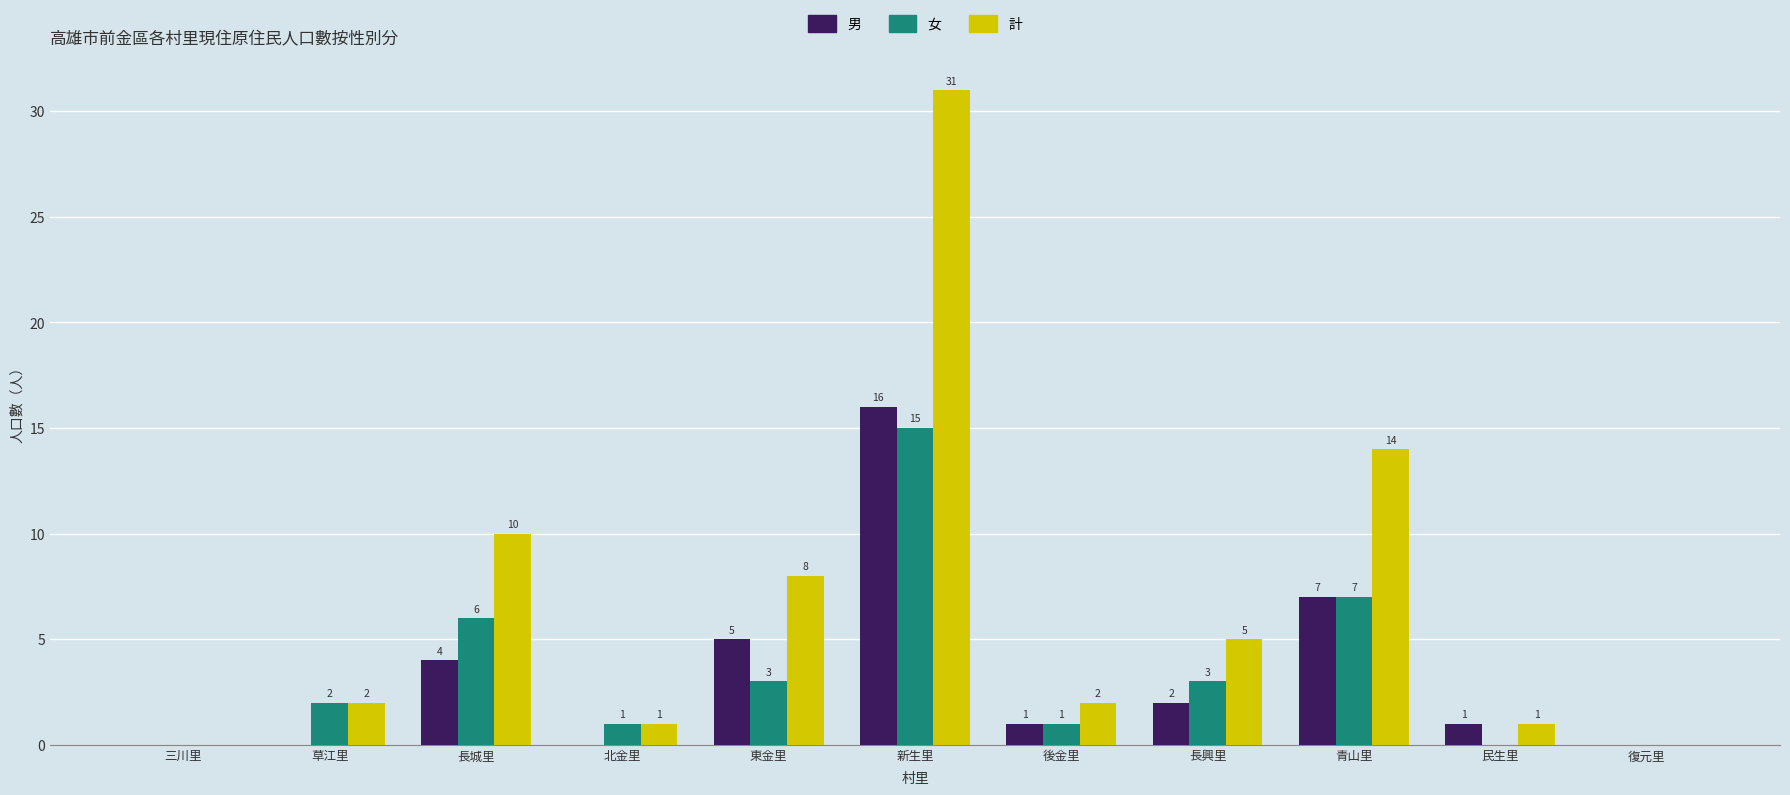

Is it true that 計 equals 10 at 新生里?

False